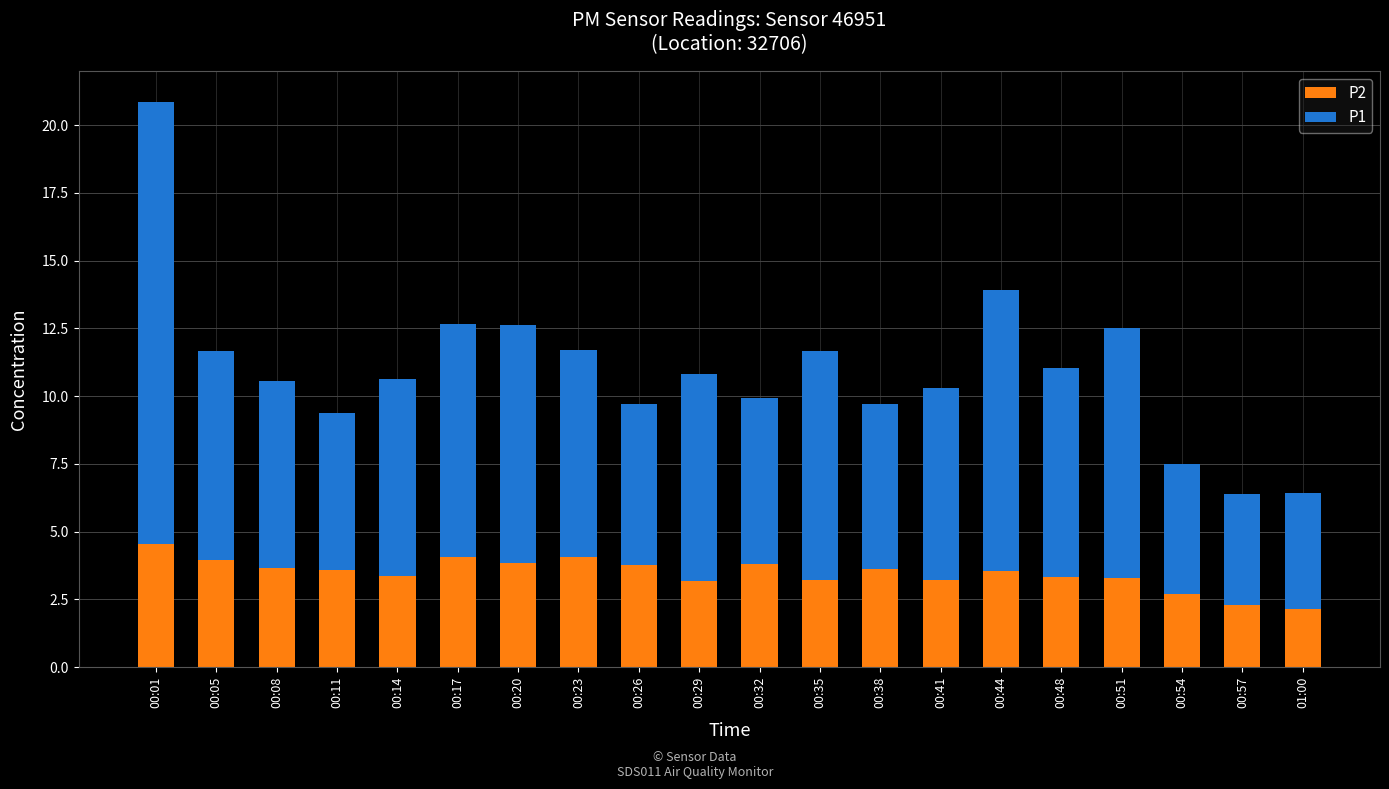

How many data points in P2 are above 3?

17